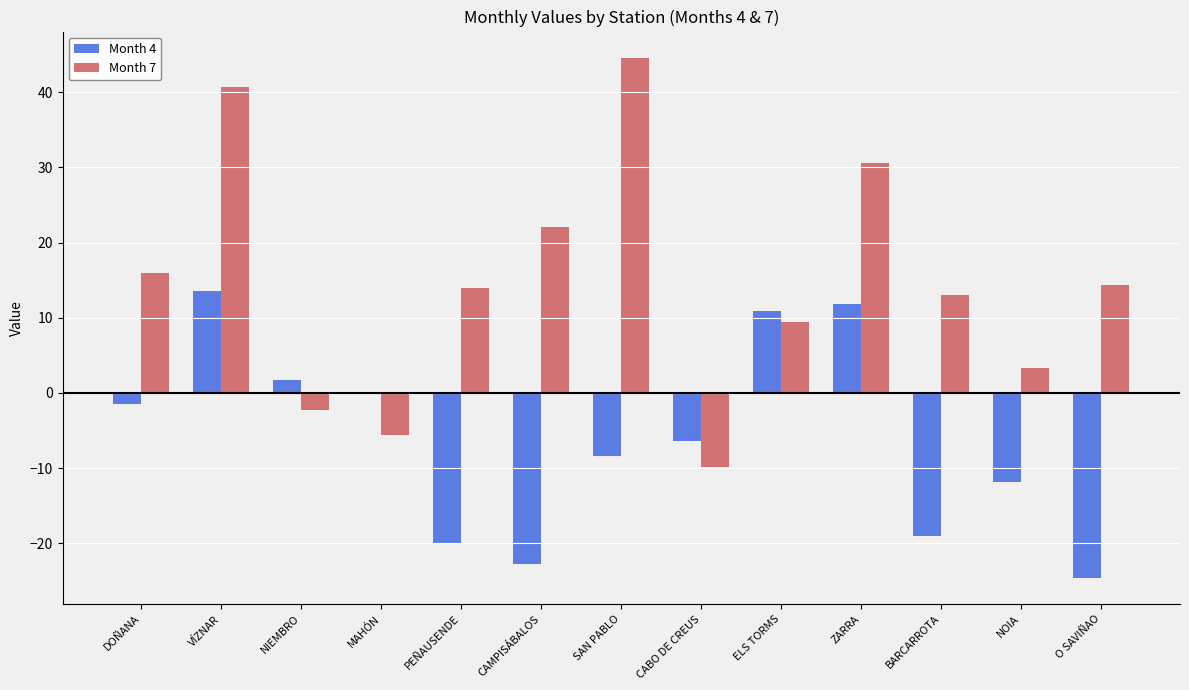

Reading right to left, what are all the values shown in this chart?

Month 4: O SAVIÑAO=-24.6	NOIA=-11.9	BARCARROTA=-19.0	ZARRA=11.9	ELS TORMS=10.9	CABO DE CREUS=-6.3	SAN PABLO=-8.3	CAMPISÁBALOS=-22.7	PEÑAUSENDE=-20.1	MAHÓN=0.1	NIEMBRO=1.7	VÍZNAR=13.6	DOÑANA=-1.4
Month 7: O SAVIÑAO=14.4	NOIA=3.4	BARCARROTA=13.1	ZARRA=30.6	ELS TORMS=9.5	CABO DE CREUS=-9.9	SAN PABLO=44.6	CAMPISÁBALOS=22.0	PEÑAUSENDE=14.0	MAHÓN=-5.6	NIEMBRO=-2.3	VÍZNAR=40.7	DOÑANA=15.9